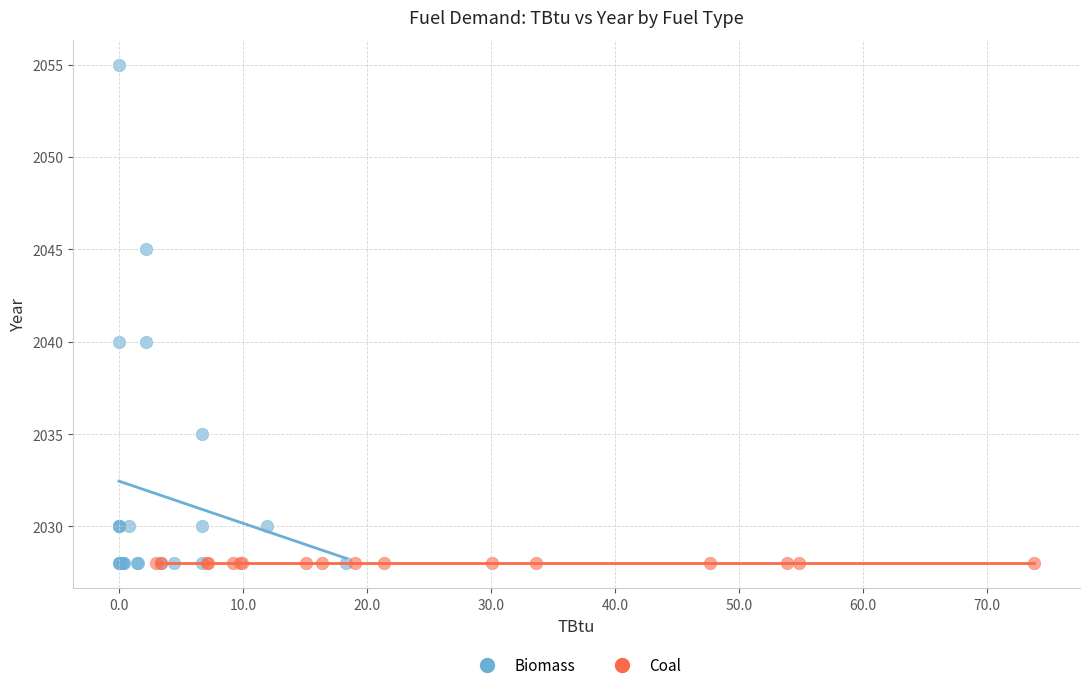

Which series contains the highest Y value?

Biomass